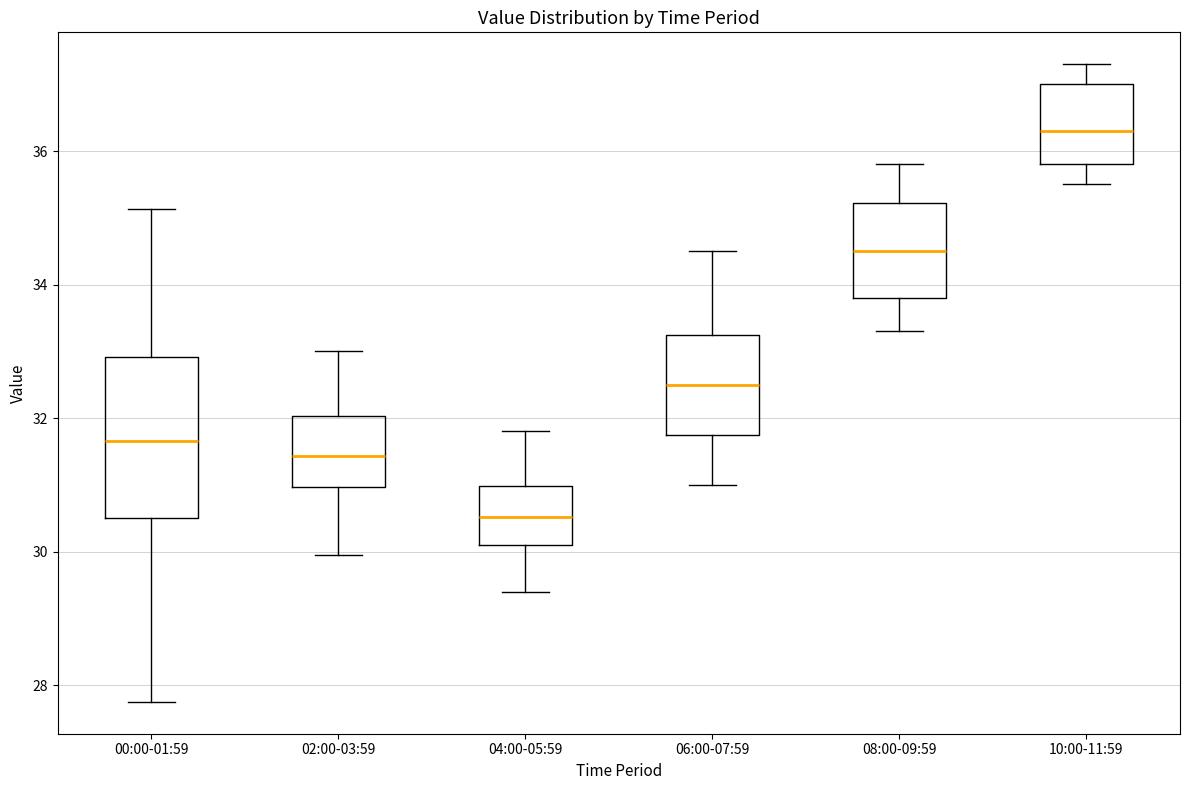

Which box is the tallest, from its lower edge to its upper edge?

00:00-01:59